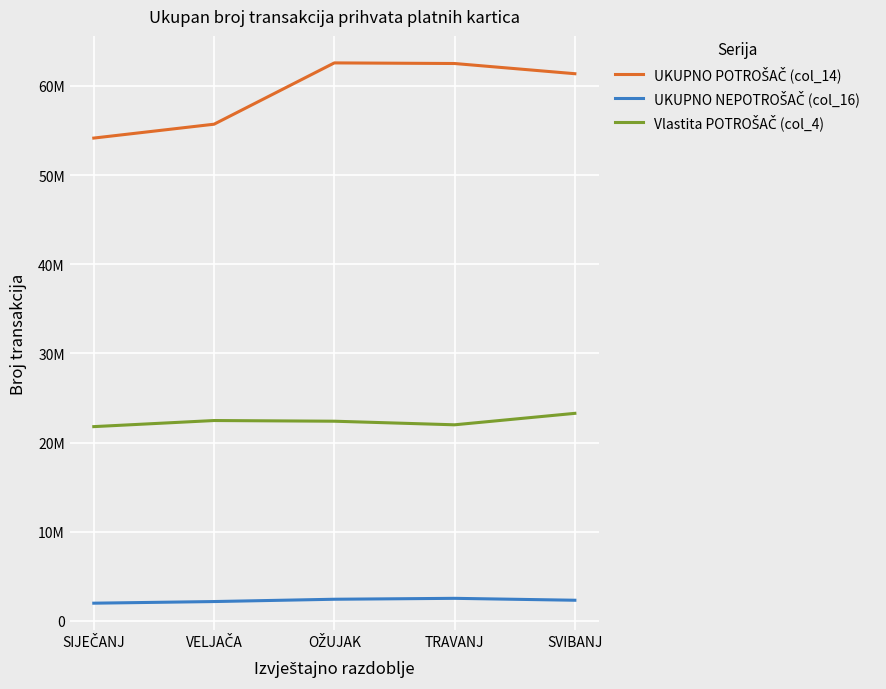

Does the chart display data point markers on the line(s)?

No